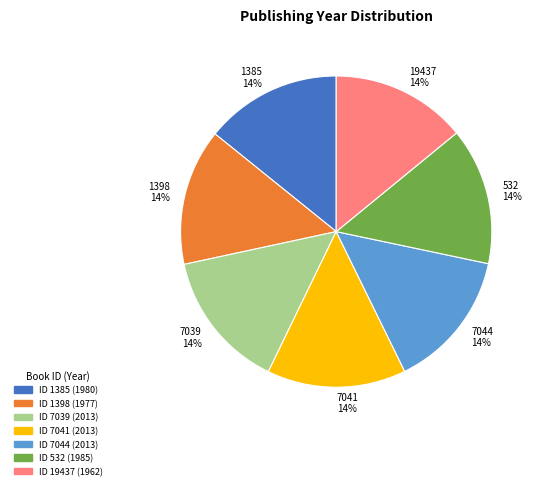

Is it true that 1385 is 22% of the pie?

False